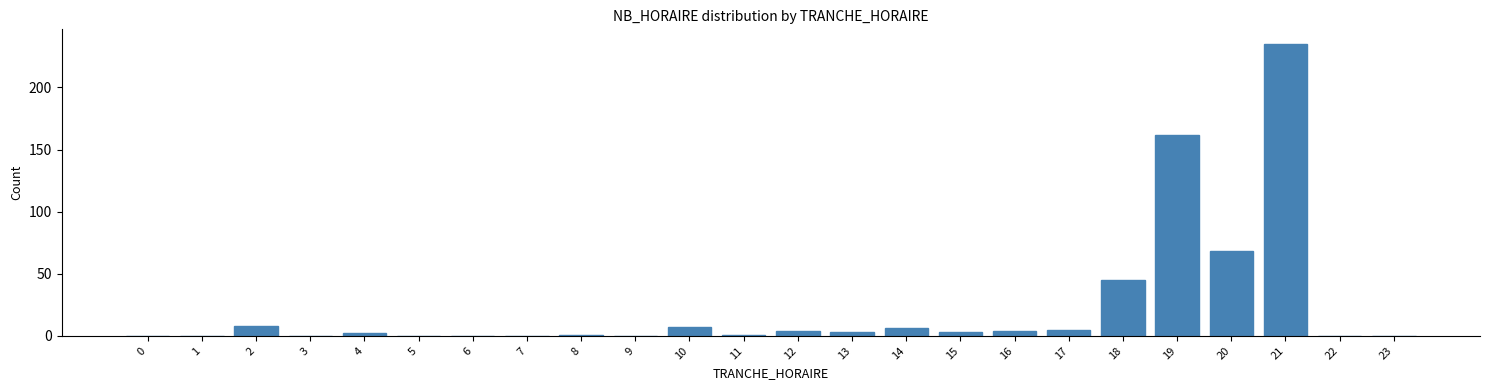

Reading left to right, what are all the values shown in this chart?

0=0	1=0	2=8	3=0	4=2	5=0	6=0	7=0	8=1	9=0	10=7	11=1	12=4	13=3	14=6	15=3	16=4	17=5	18=45	19=162	20=68	21=235	22=0	23=0